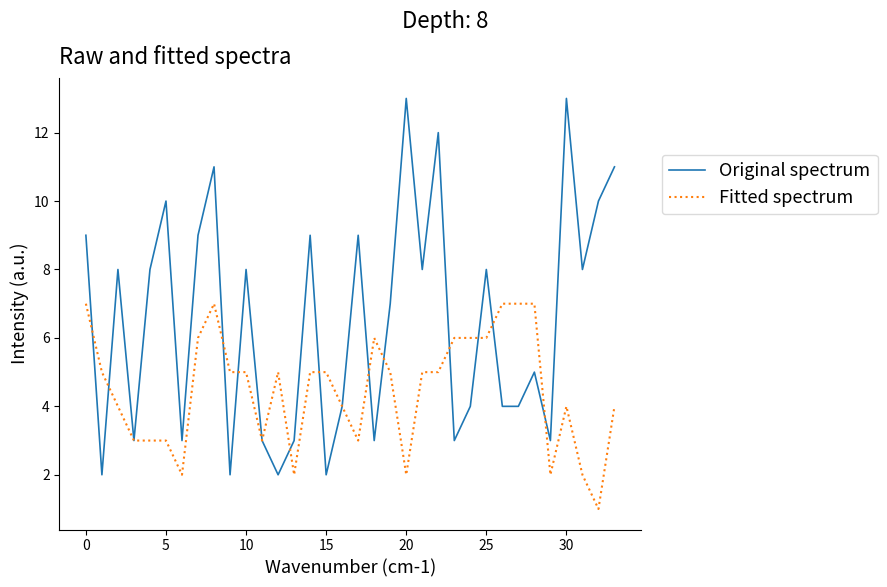

Does the chart display data point markers on the line(s)?

No